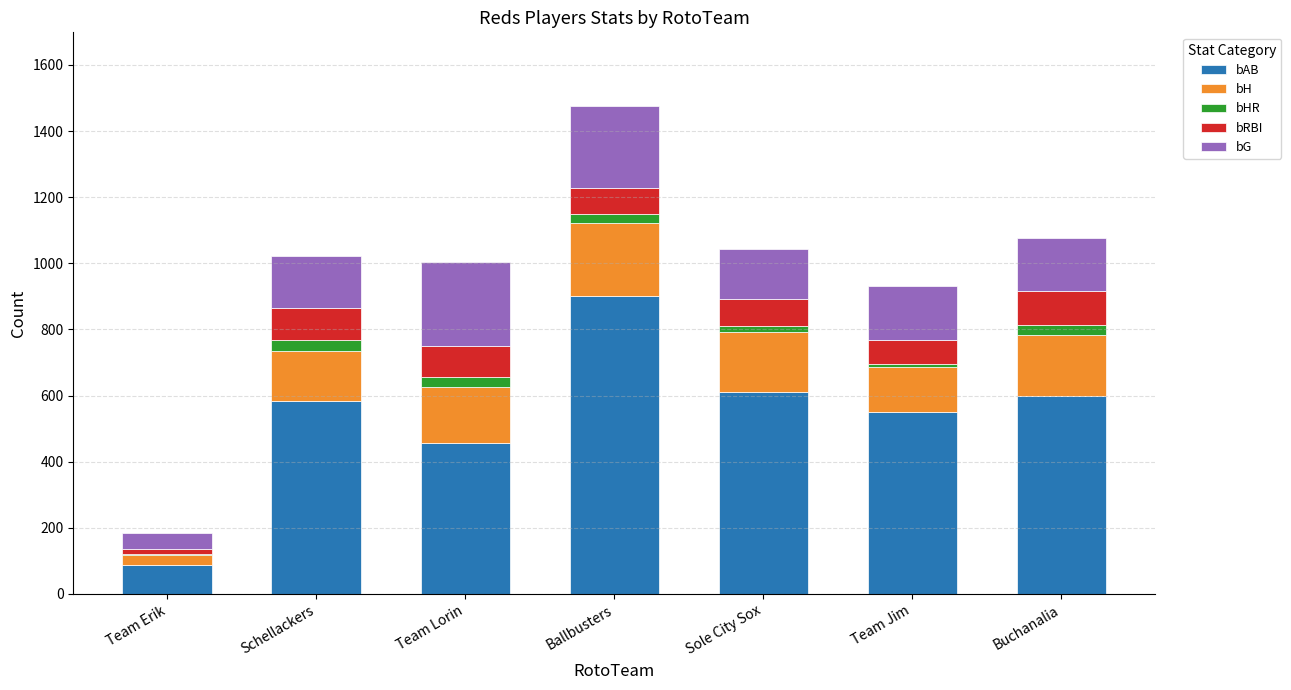

Which category has the highest value in the bAB series?

Ballbusters